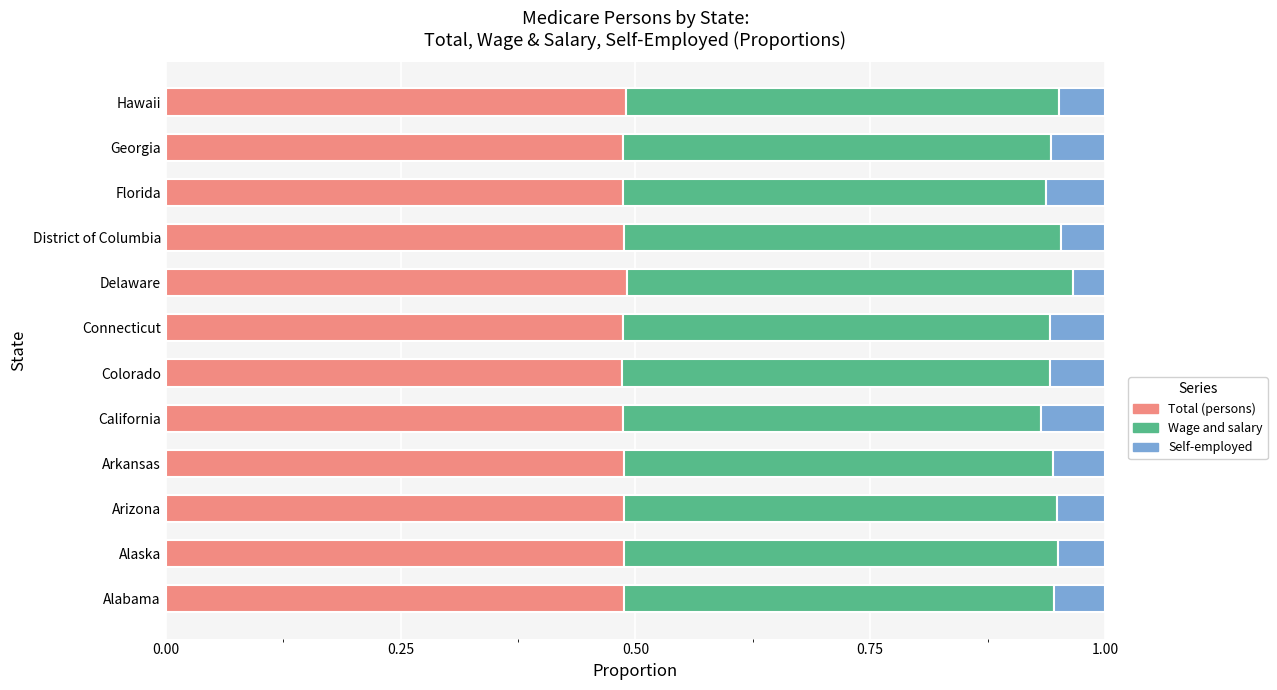

How many Total (persons) values are between 0 and 1?

12